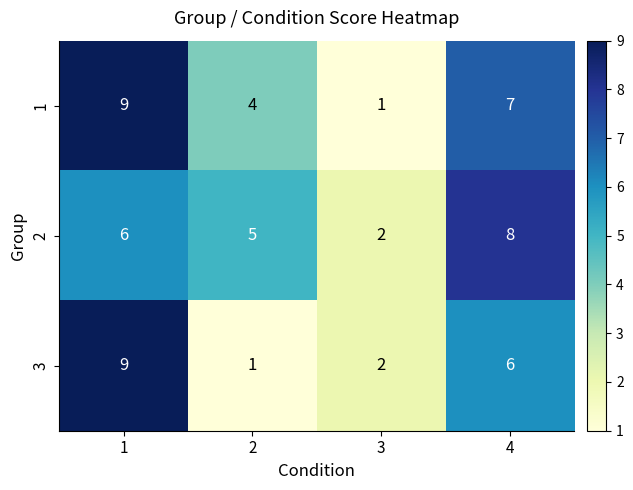

At how many categories does at least one series exceed 3?

3